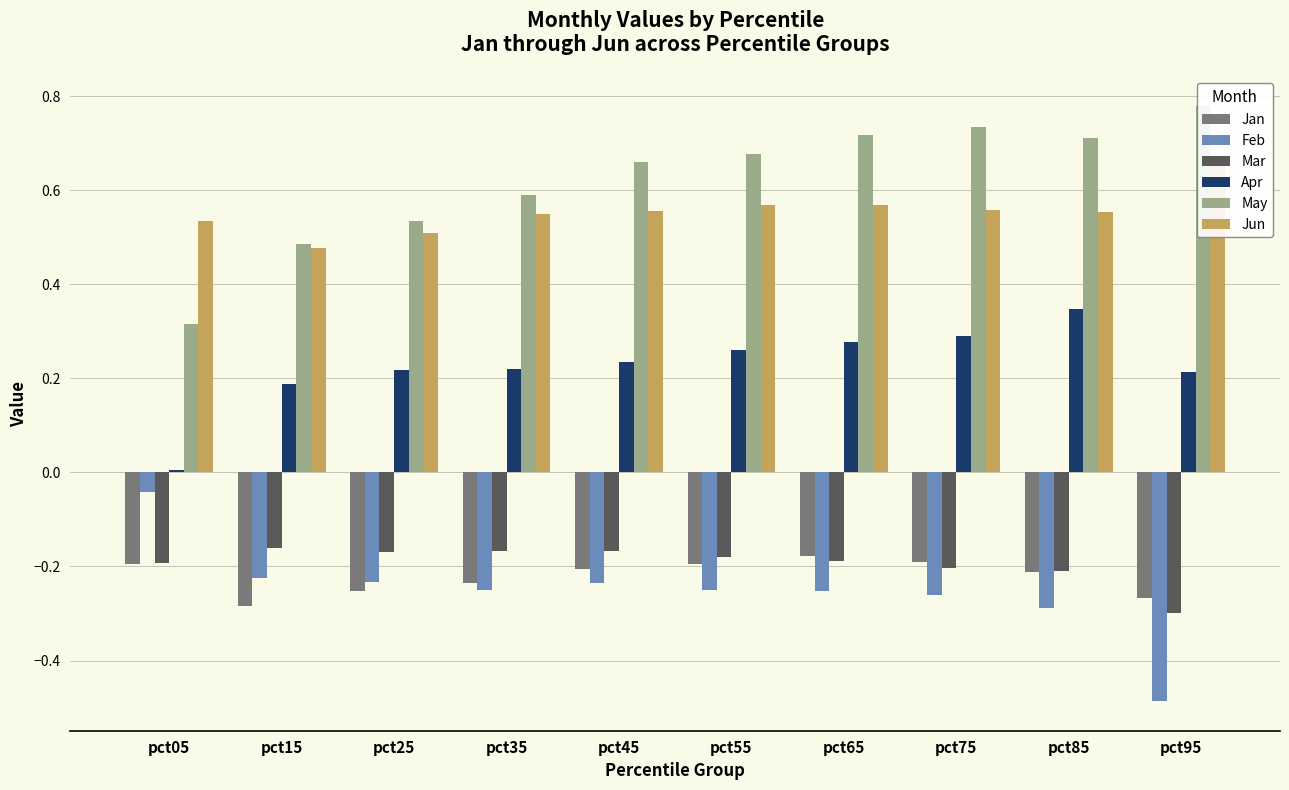

At which label is May closest to 0?

pct05